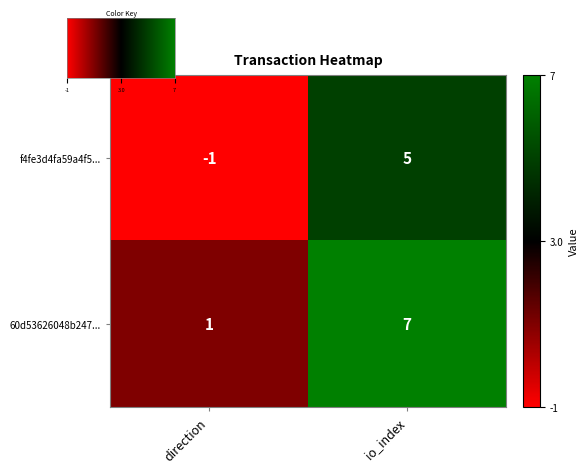

Rank the series by their average value, from lowest to highest.

f4fe3d4fa59a4f5..., 60d53626048b247...